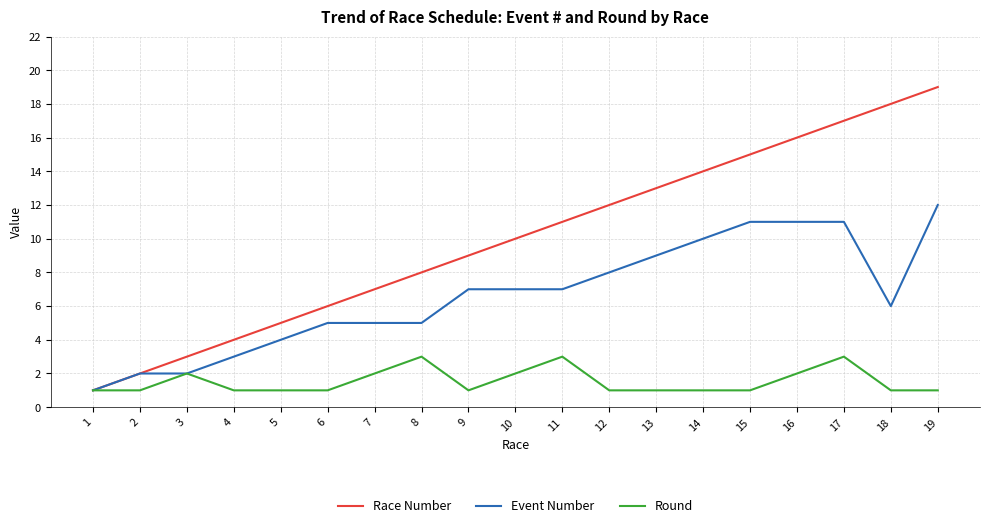

Is this an area chart (filled region under the line)?

No